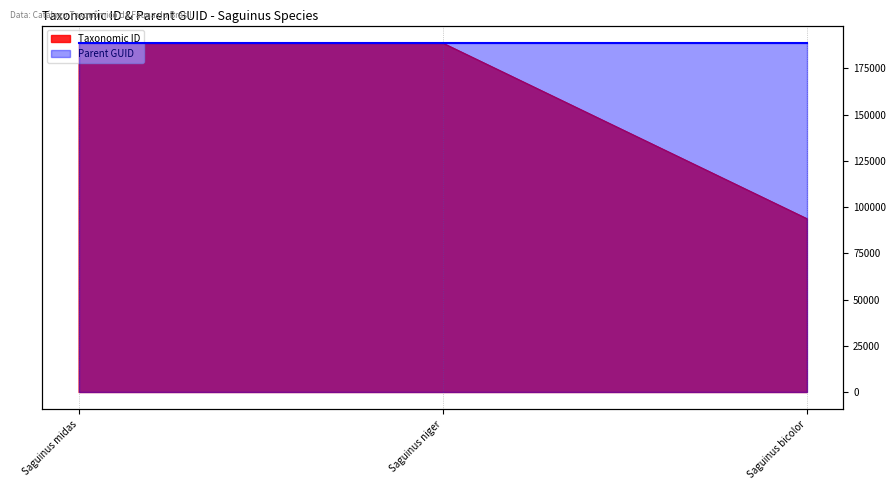

What position from the left is Saguinus bicolor?

3